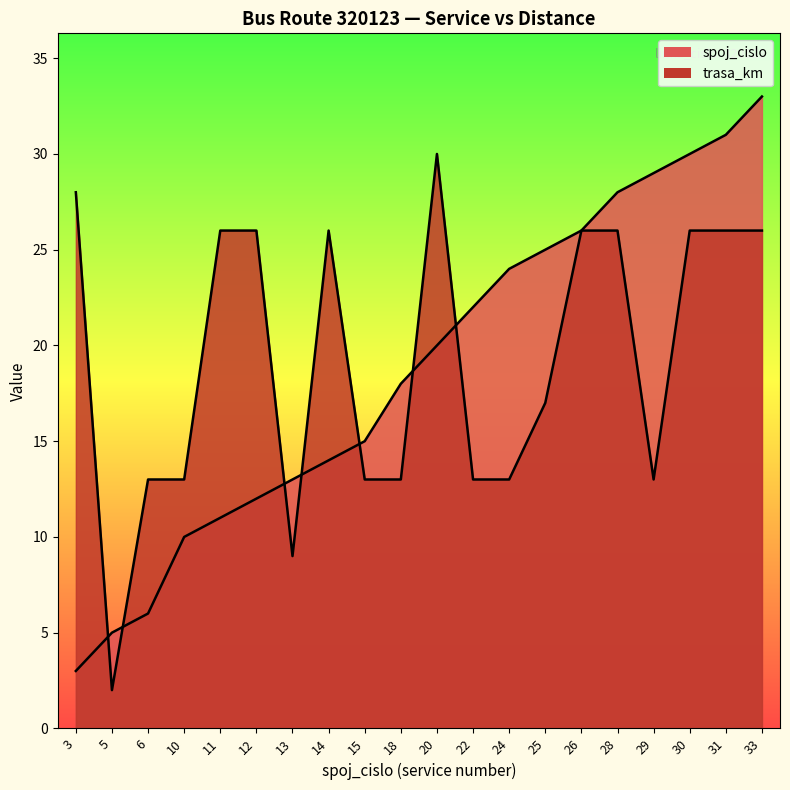

The trasa_km series shows 13 at 22. True or false?

True